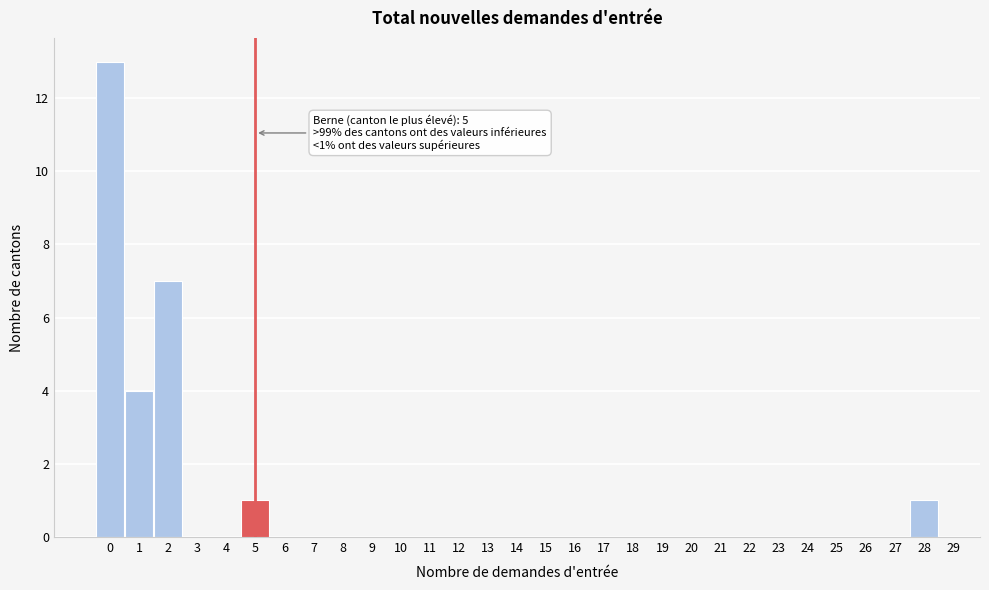

Which range on the x-axis has the tallest bar?

-0.5 to 0.5